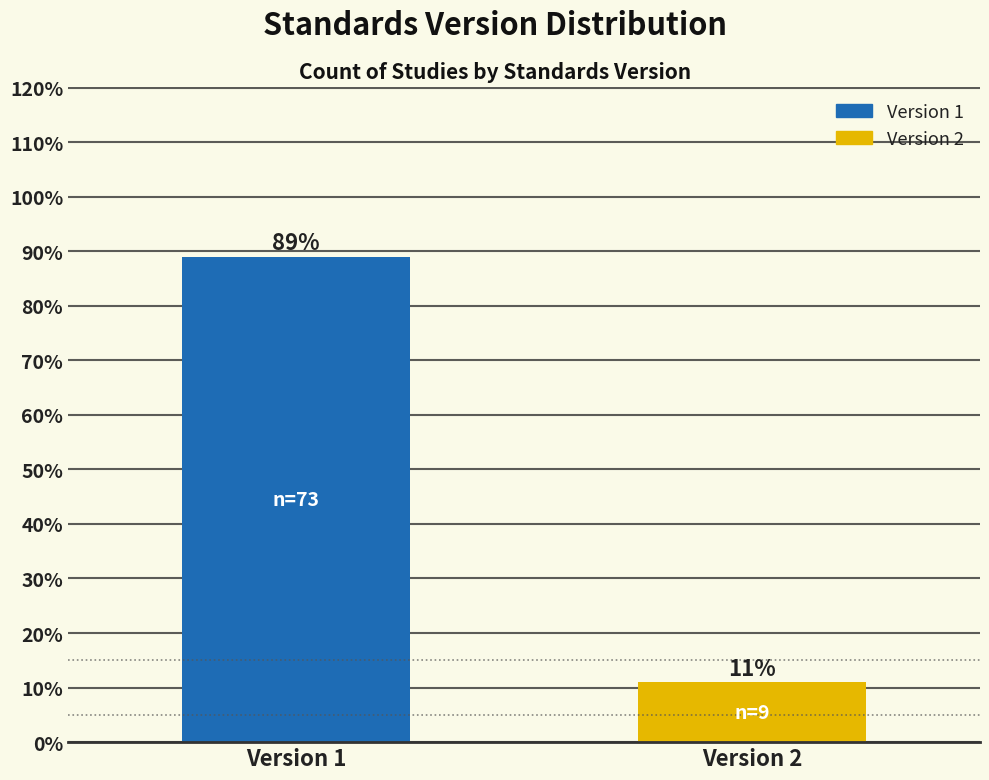

Reading right to left, list all the values displayed in this chart.

11.0	89.0